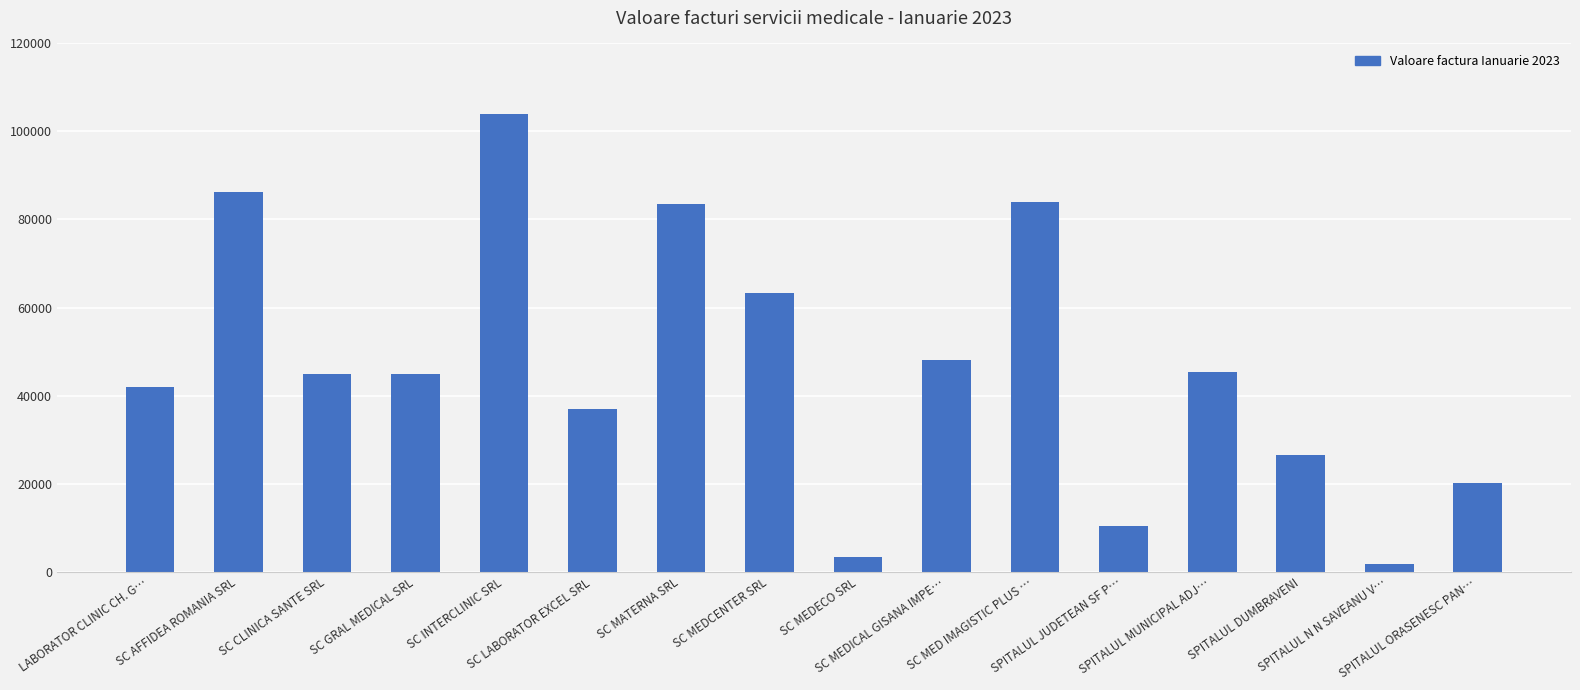

The chart shows a value of 85876.4 at SC MEDICAL GISANA IMPE…. True or false?

False